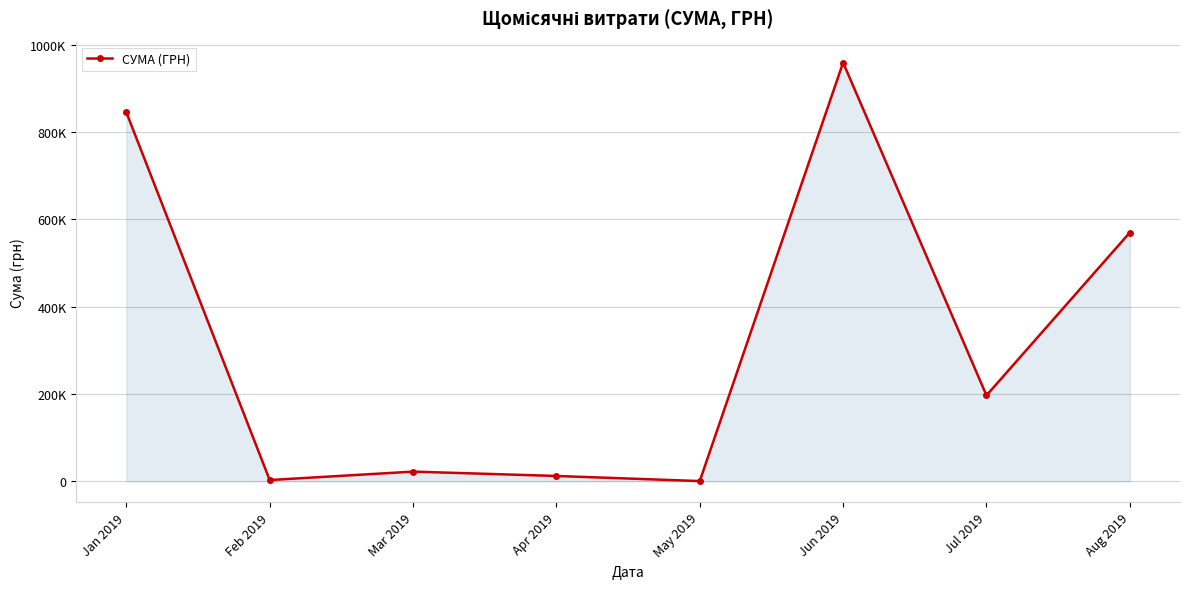

Where is the data nearest to the value 479900?

Aug 2019